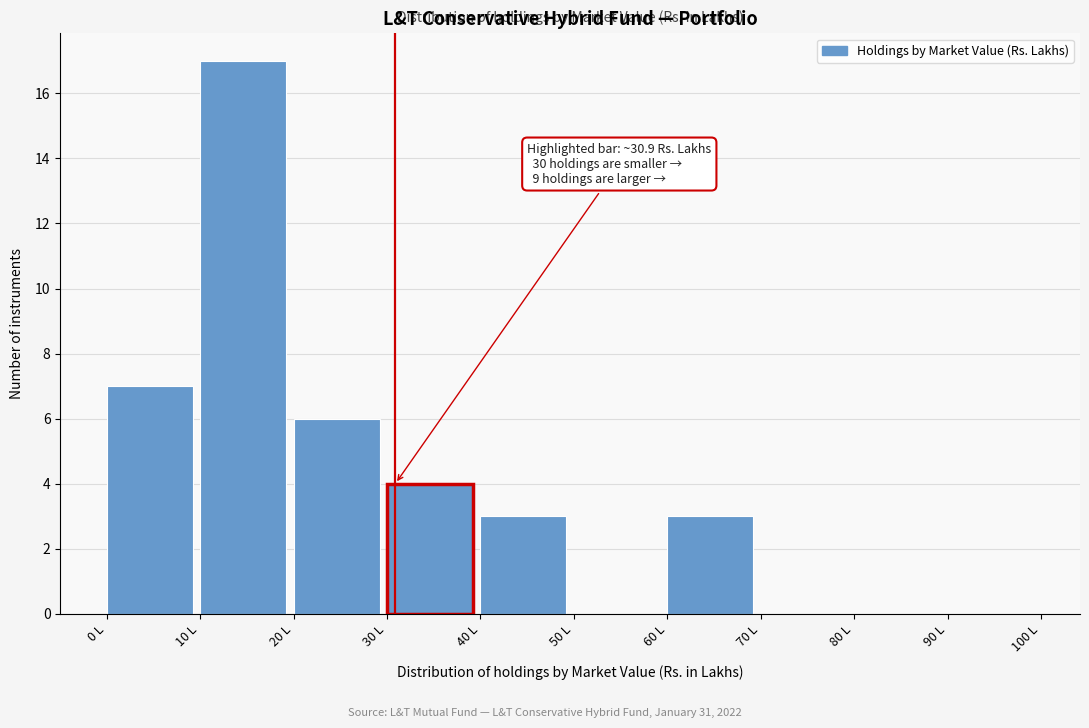

Which range on the x-axis has the tallest bar?

10 to 20